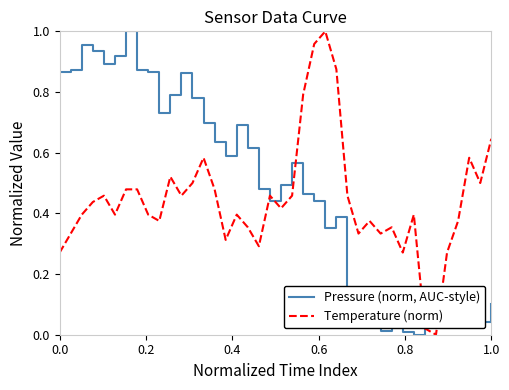

List the series in order of their overall mean, highest first.

Pressure (norm, AUC-style), Temperature (norm)